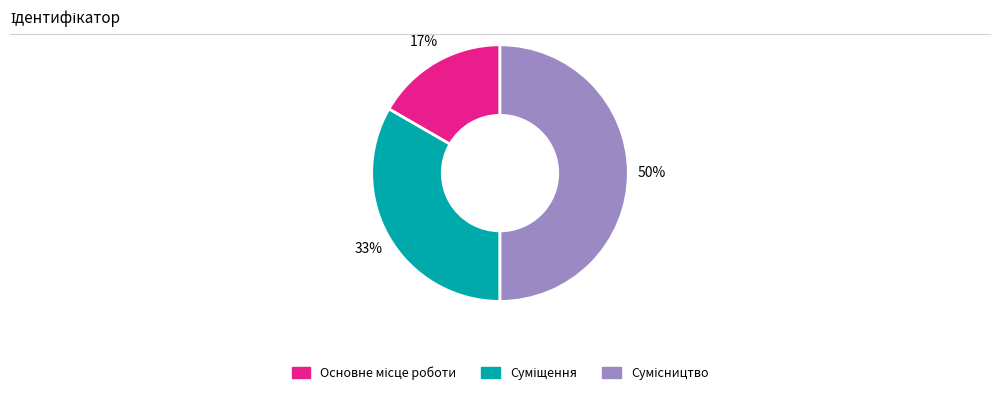

To the nearest percent, what is the difference between the largest and smallest slice percentages?

33%